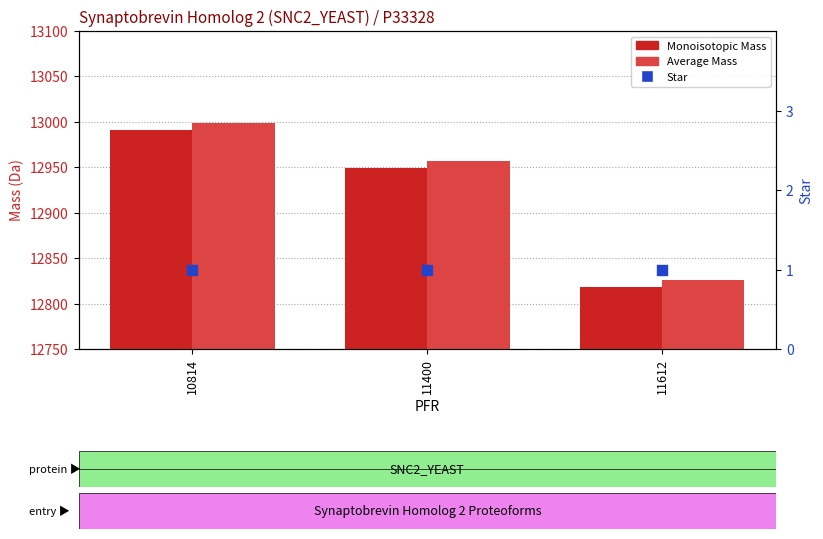

What is the total value across all series at 10814?

25990.8